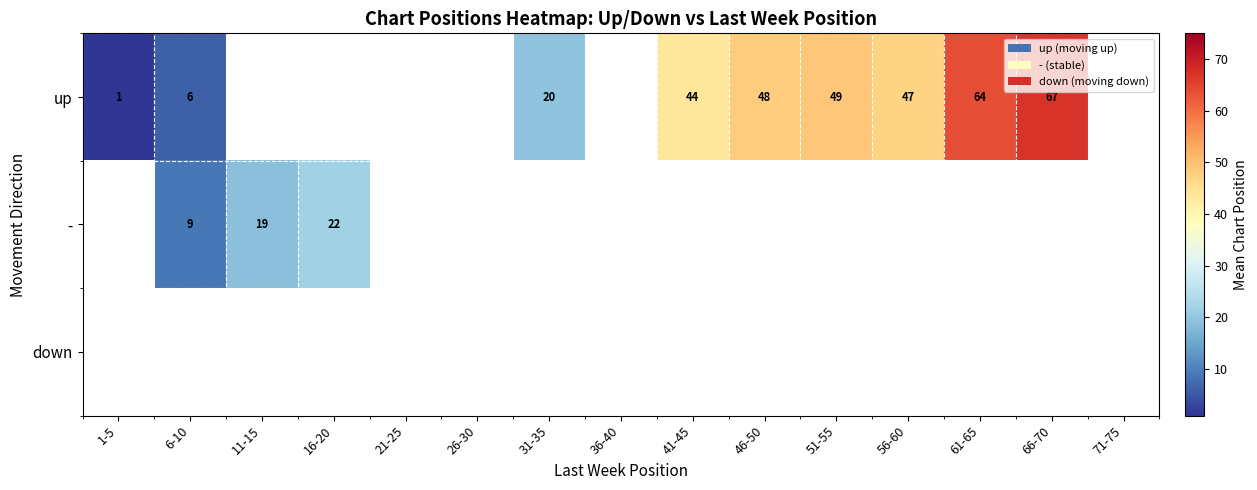

At how many categories does at least one series exceed 15?

9